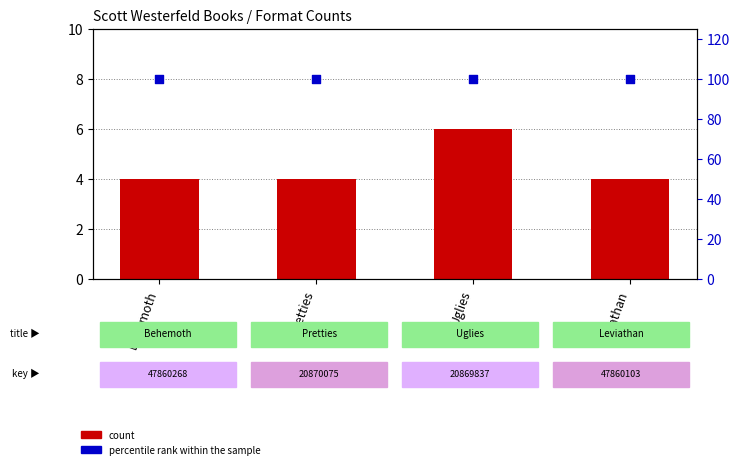

Which series reaches the maximum Y coordinate?

percentile rank within the sample